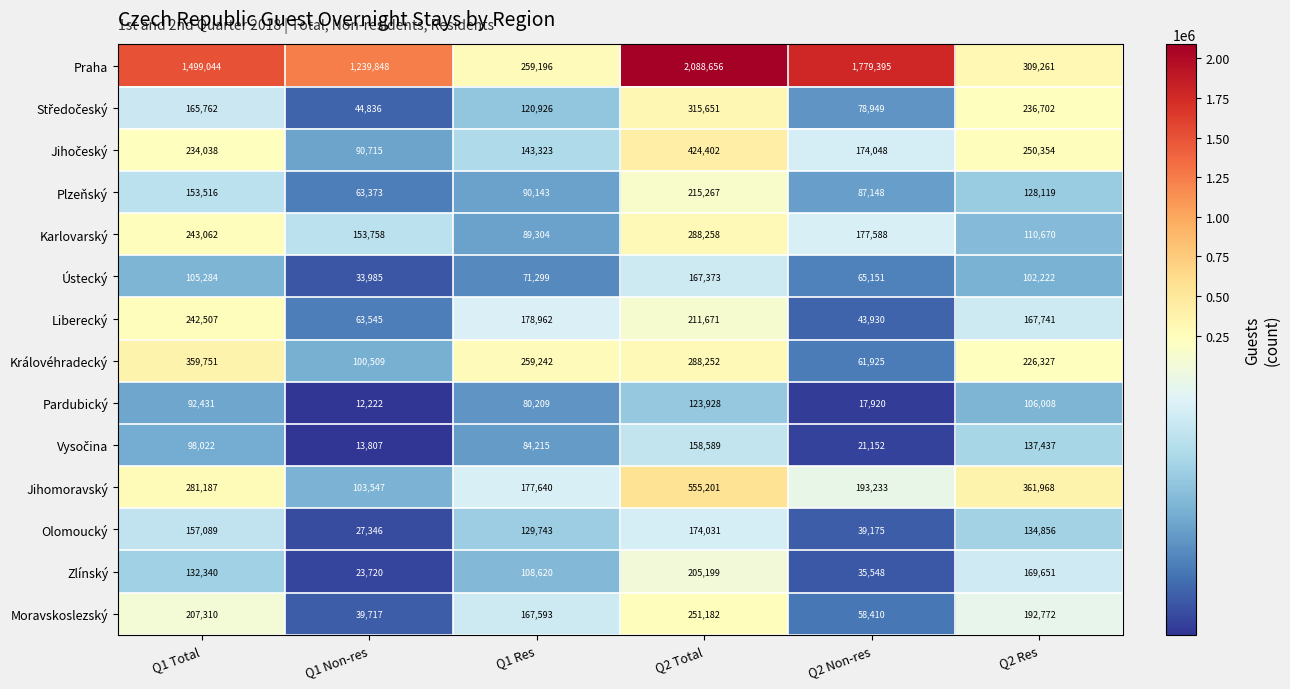

What is the average value of the Liberecký series?

151393